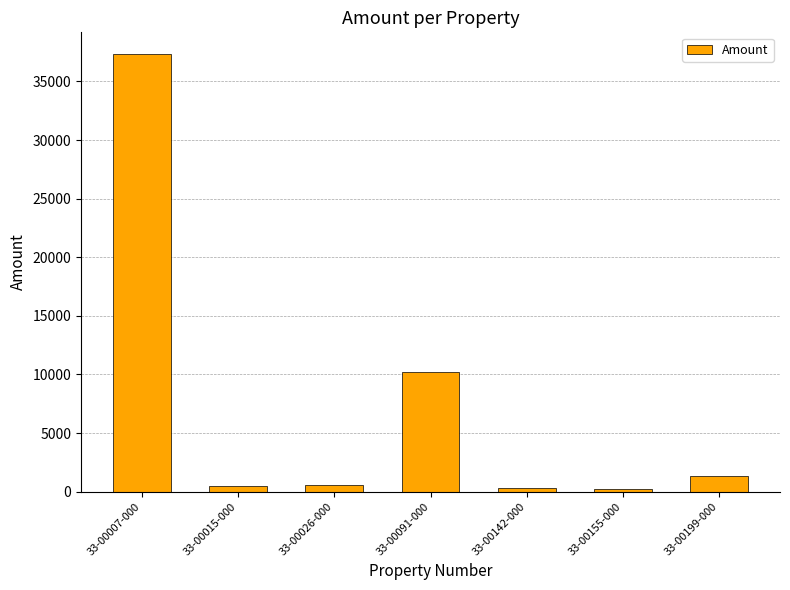

Does the chart contain stacked bars?

No